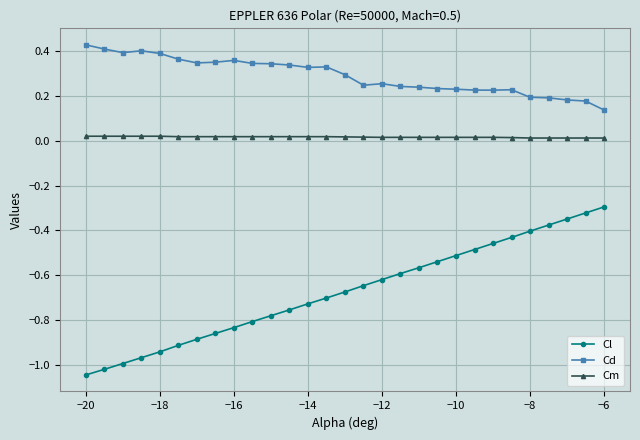

Rank the series by their average value, from highest to lowest.

Cd, Cm, Cl